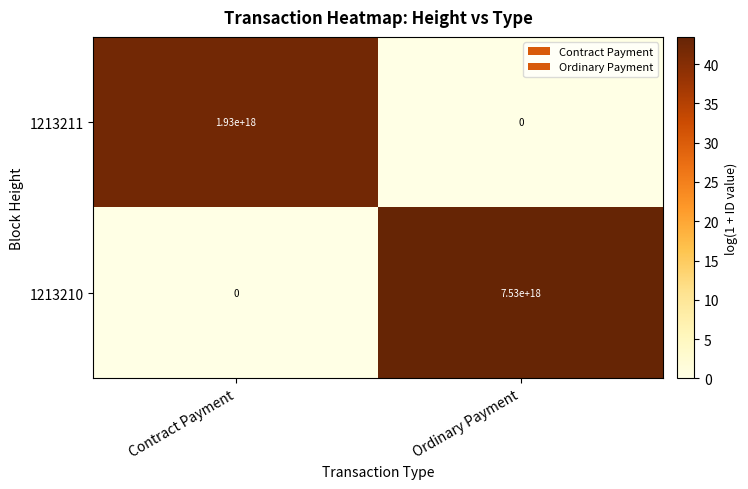

Which series changed the most between Contract Payment and Ordinary Payment?

1213210